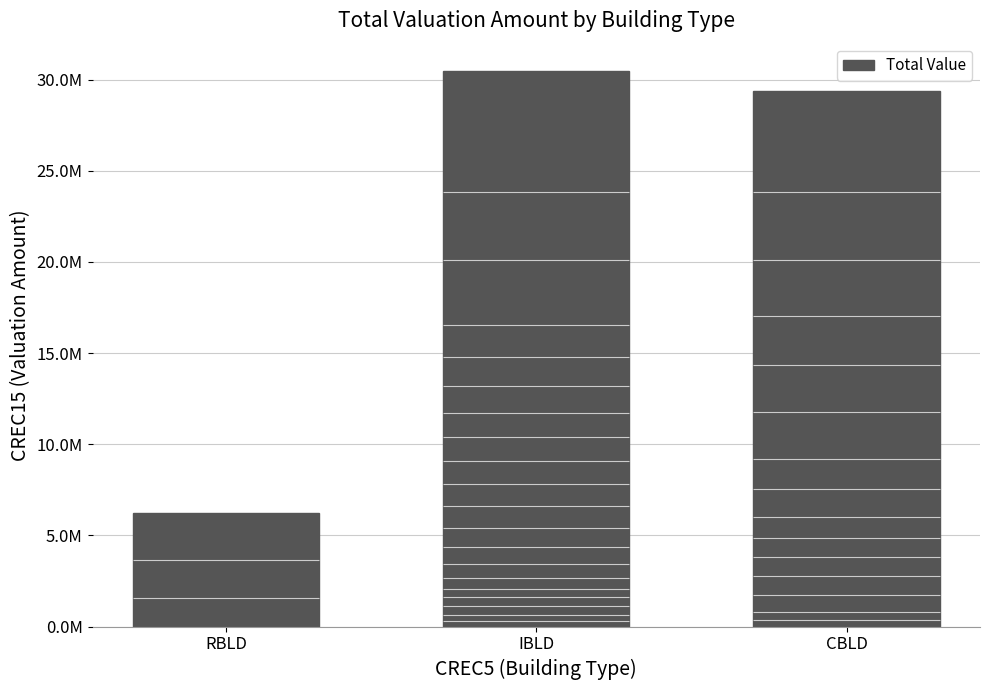

How many data points does each series have?

3